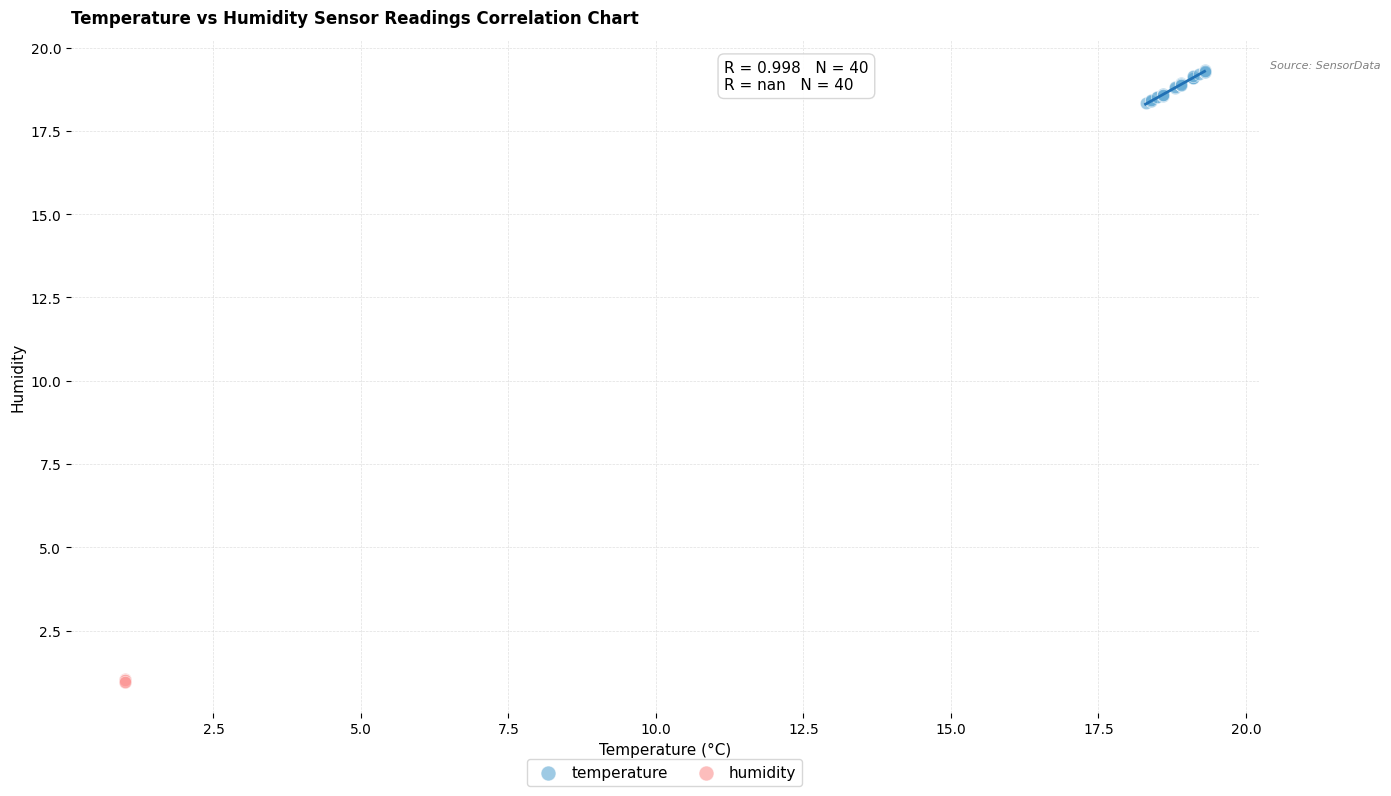

Which series reaches the maximum Y coordinate?

temperature